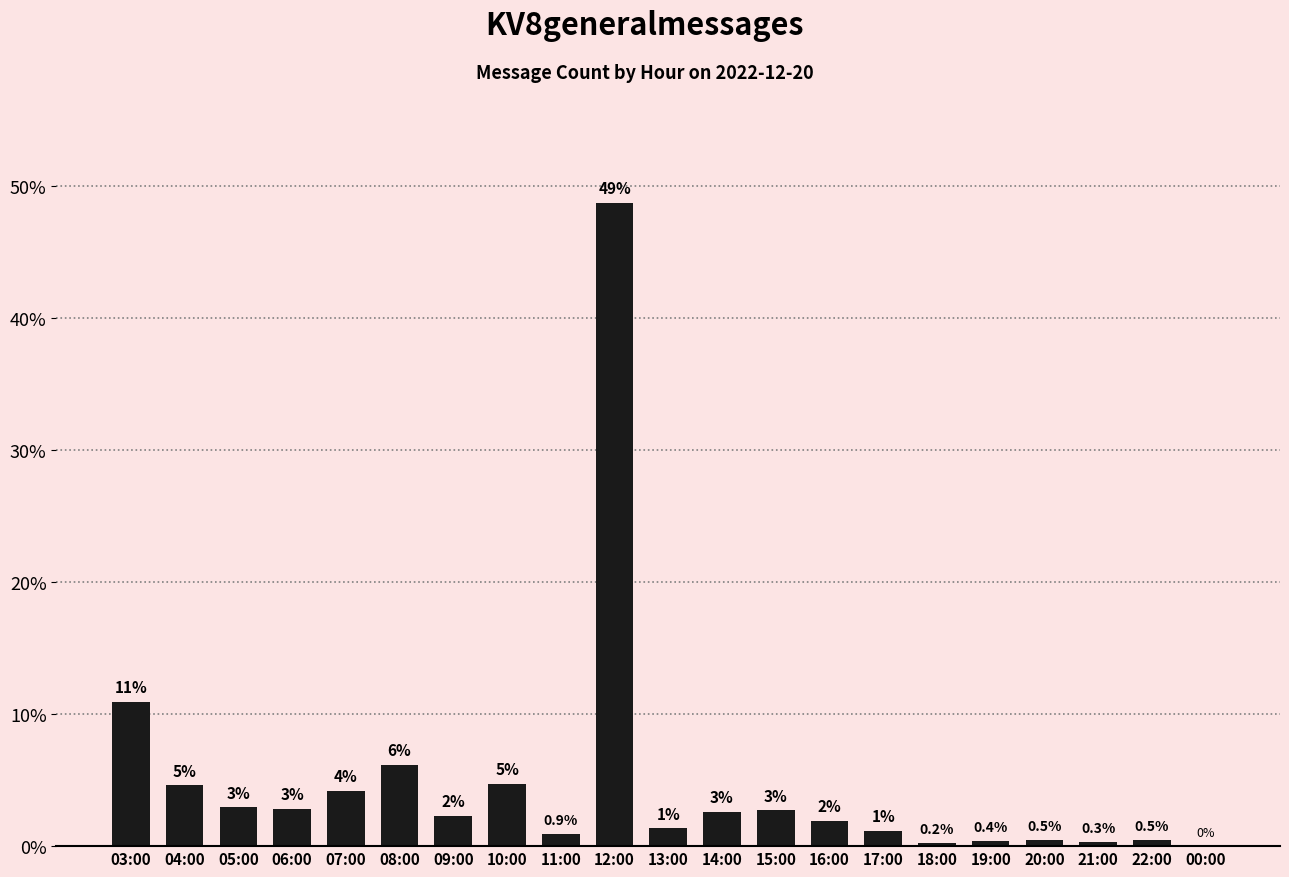

Is it true that the value at 13:00 is 0.5?

False